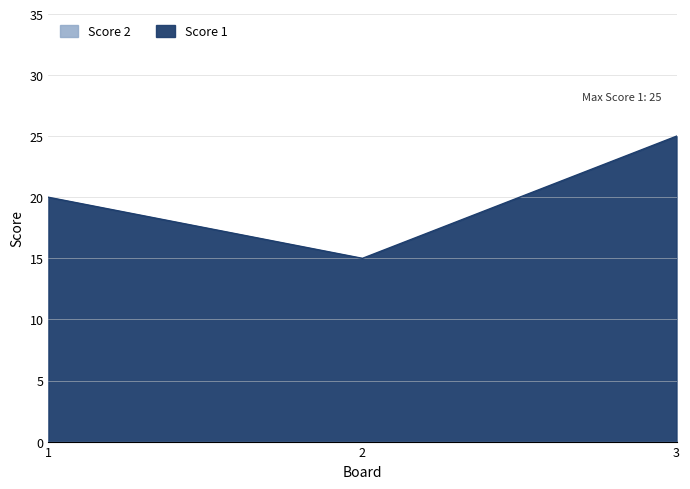

Between 2 and 3, which is larger?

3